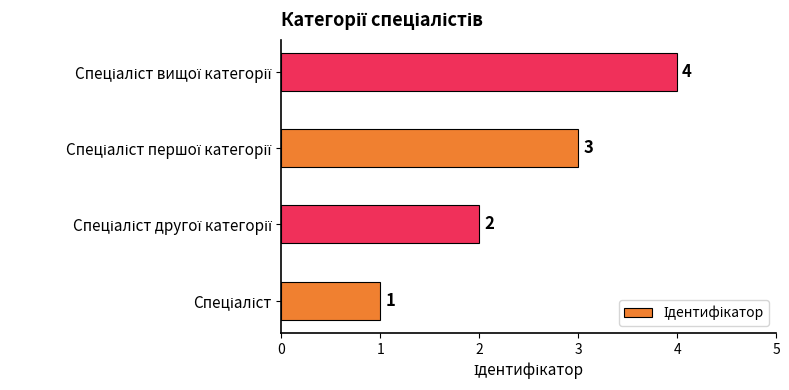

How many values are between 2 and 4?

3